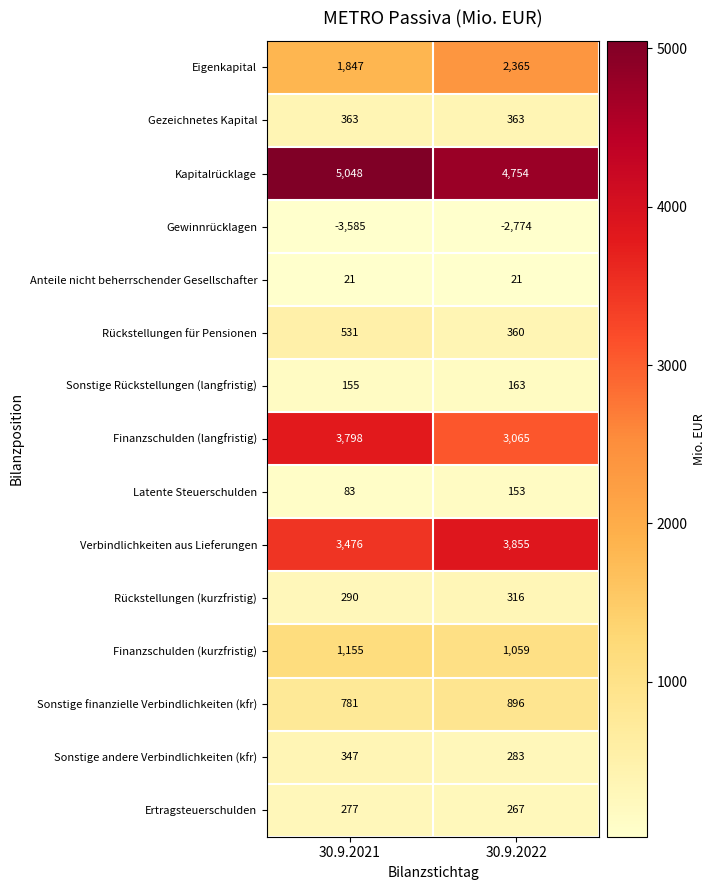

What is the average value of the Rückstellungen (kurzfristig) series?

303